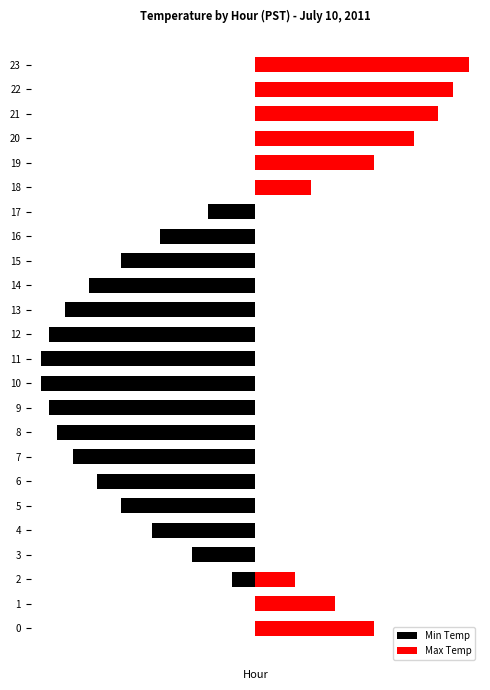

What are all the series names shown in the legend?

Min Temp, Max Temp